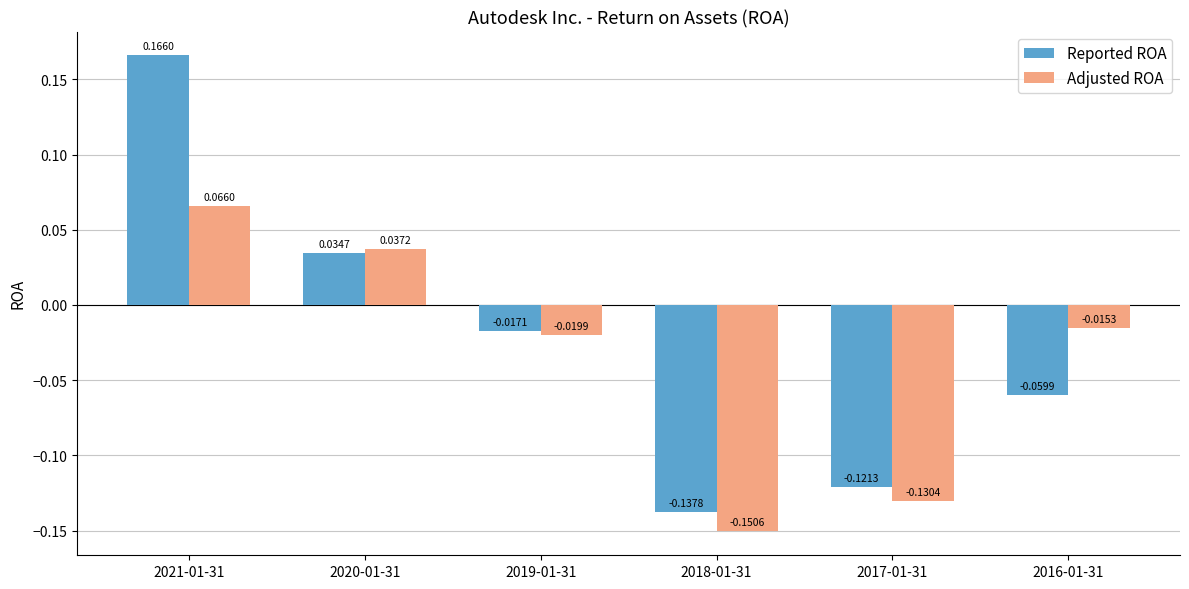

Is it true that Reported ROA equals -0.2 at 2018-01-31?

False